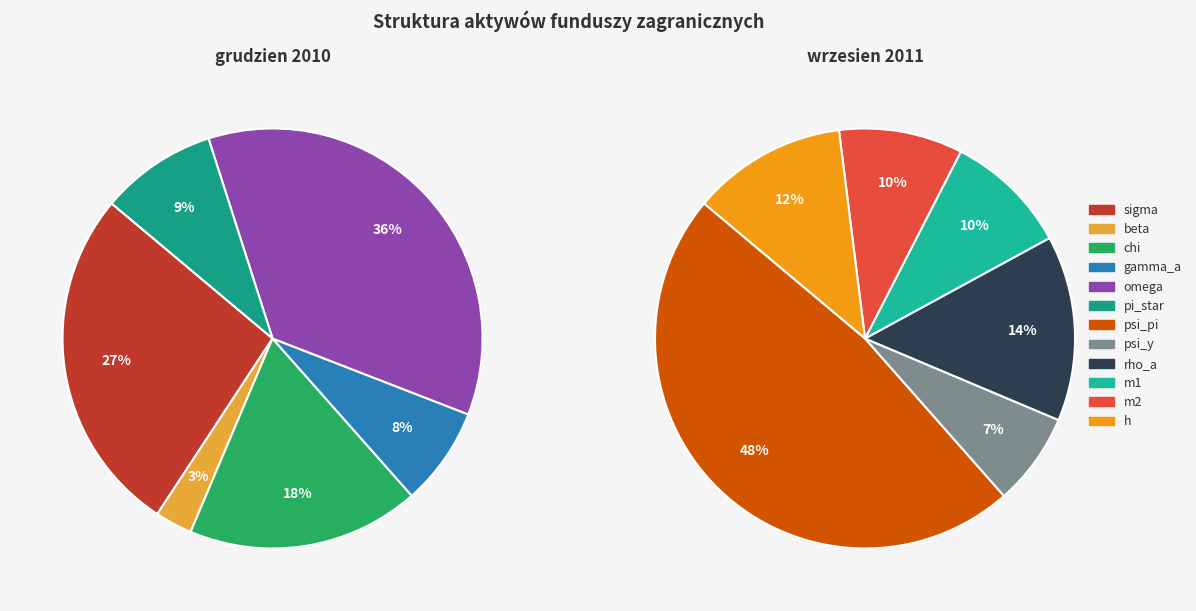

Is it true that beta is 9% of the pie?

False